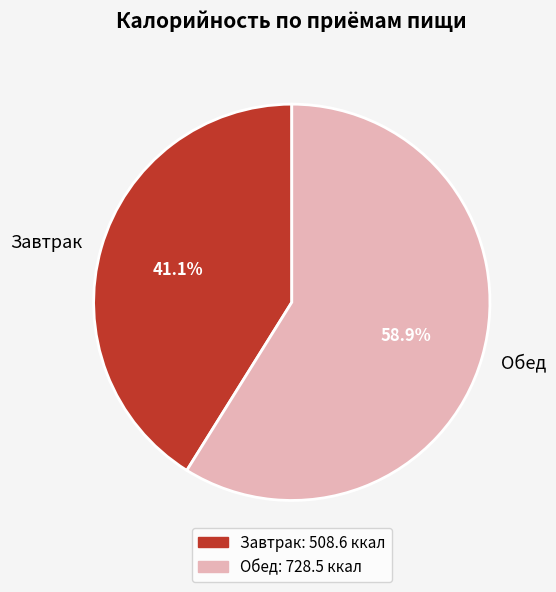

Is there any slice that represents more than half of the pie?

Yes